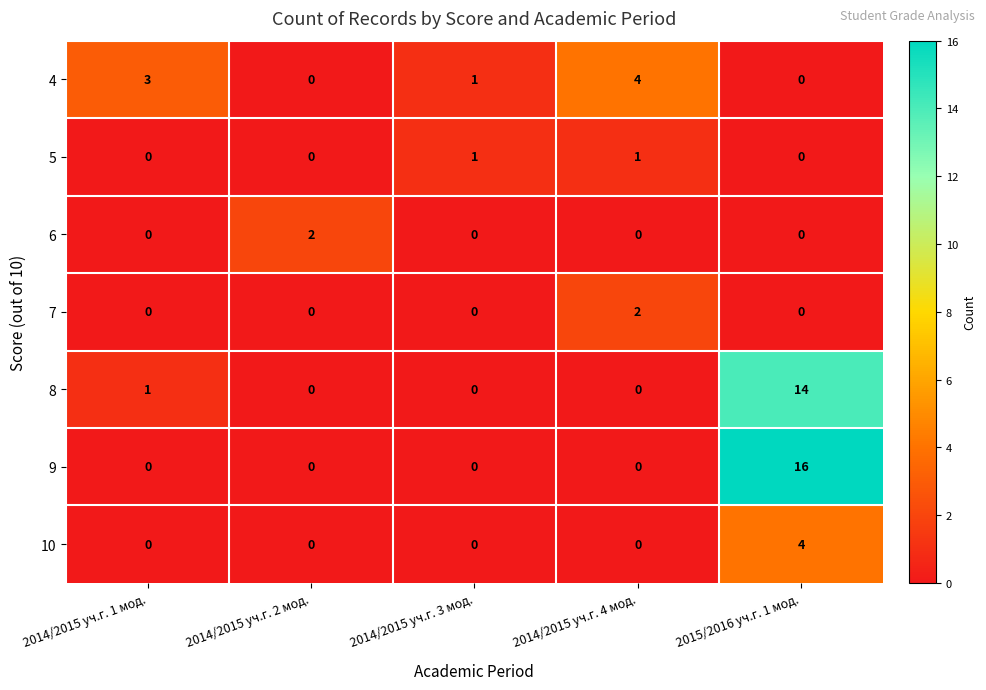

What is the difference between the maximum and minimum values in the 4 series?

4